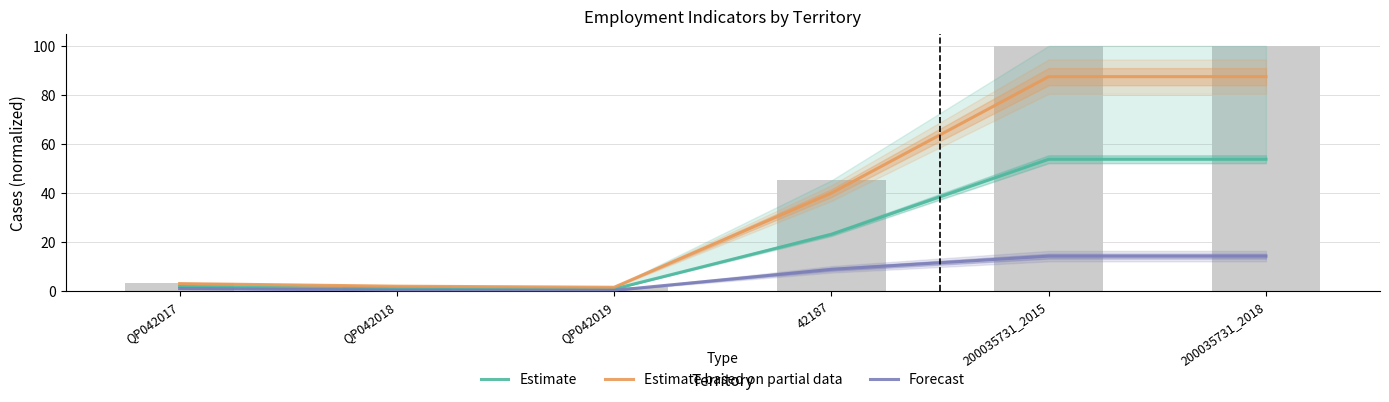

At how many categories does at least one series exceed 7?

3